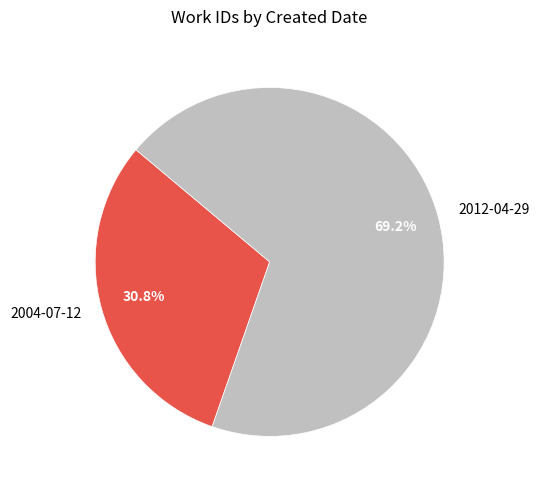

What is the smallest slice in the pie chart?

2004-07-12